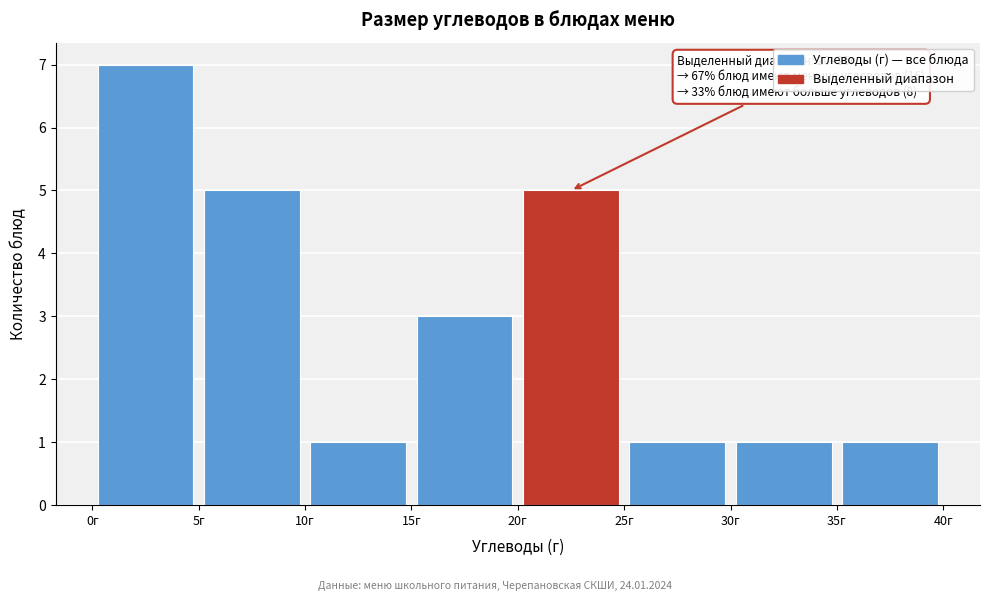

Over which range of the x-axis is the bar tallest?

0 to 5